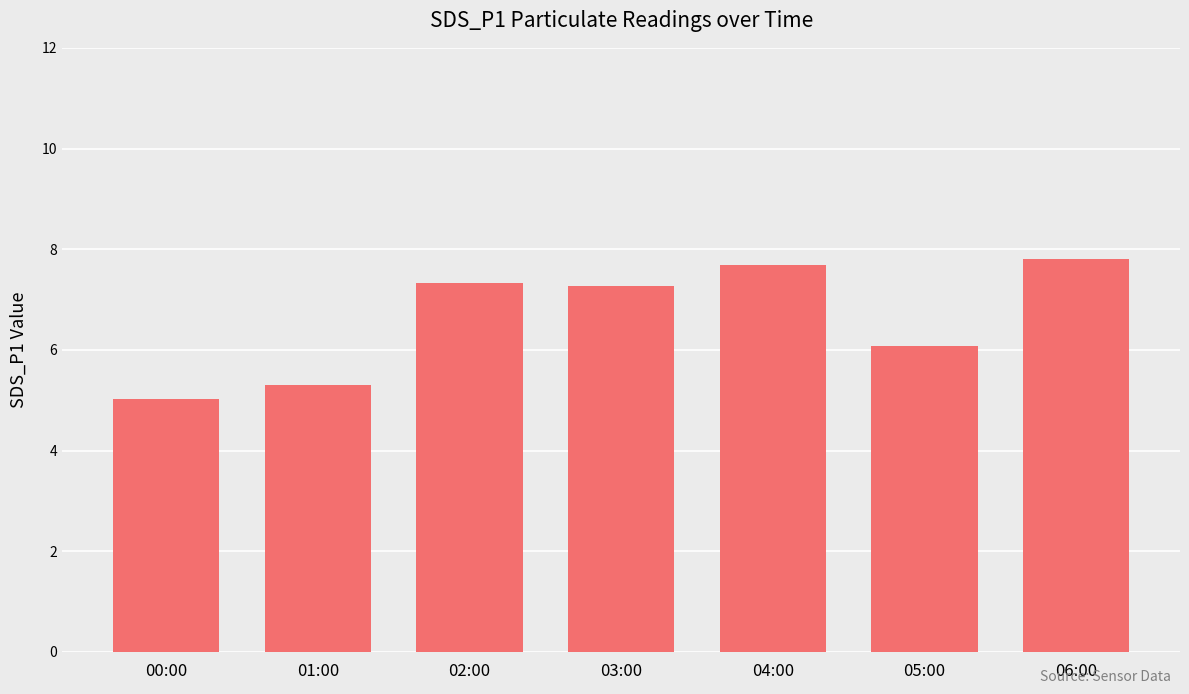

How many bars are there in total?

7